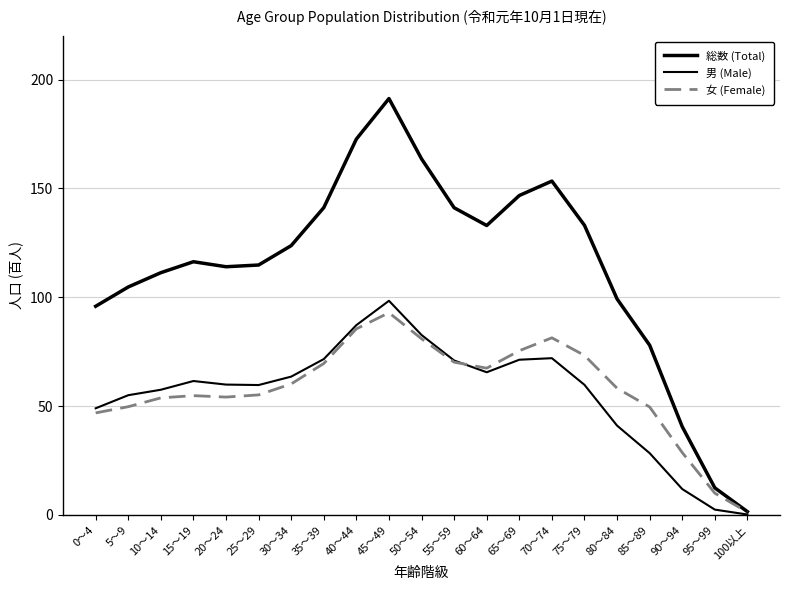

What is the difference between the second highest and second lowest values in the 総数 (Total) series?

160.2